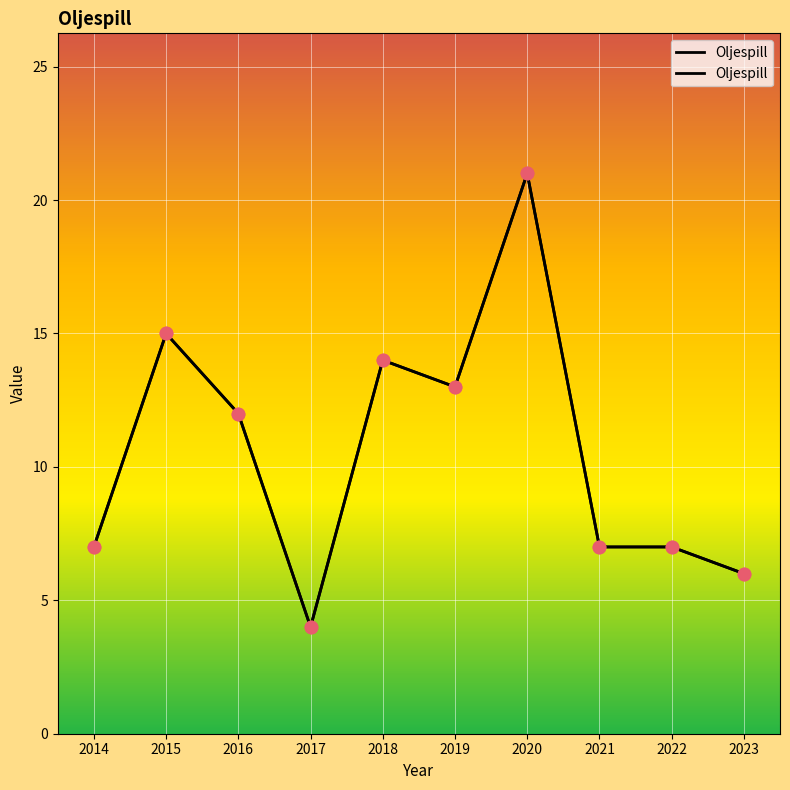

What is the change in value from 2018 to 2022?

-7